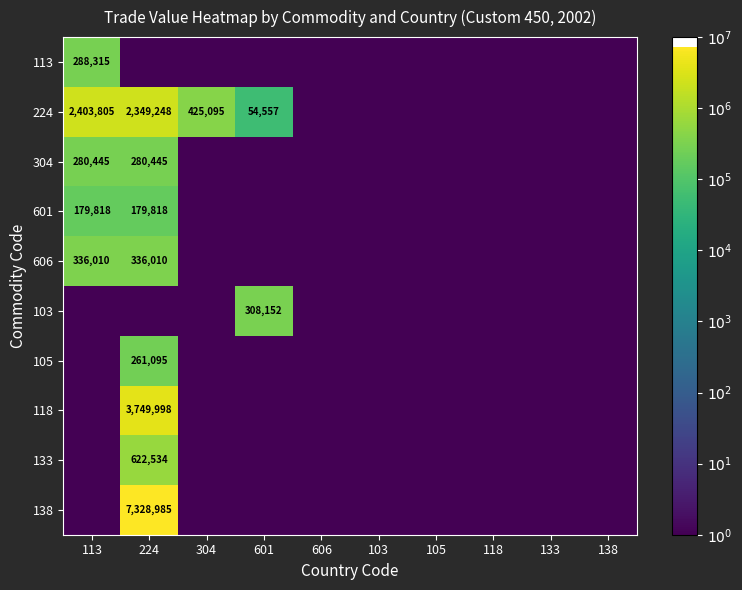

True or false: 103 has a value of 308152 at 601.

True